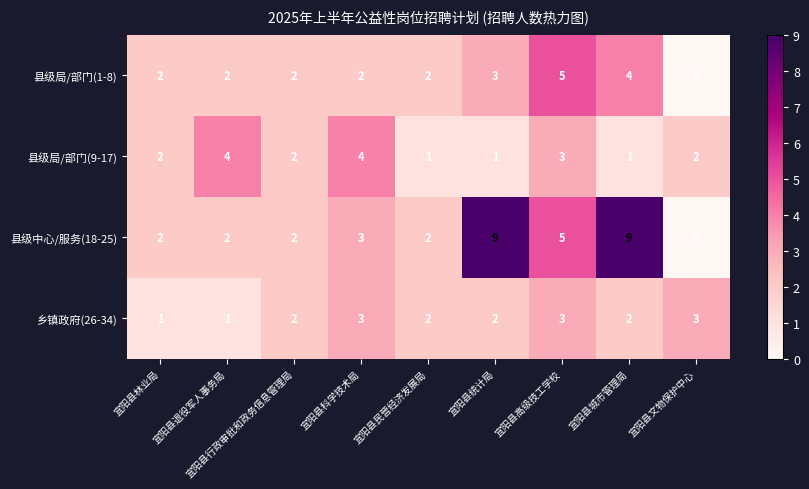

Count the 乡镇政府(26-34) values in the range 2 to 3.

7